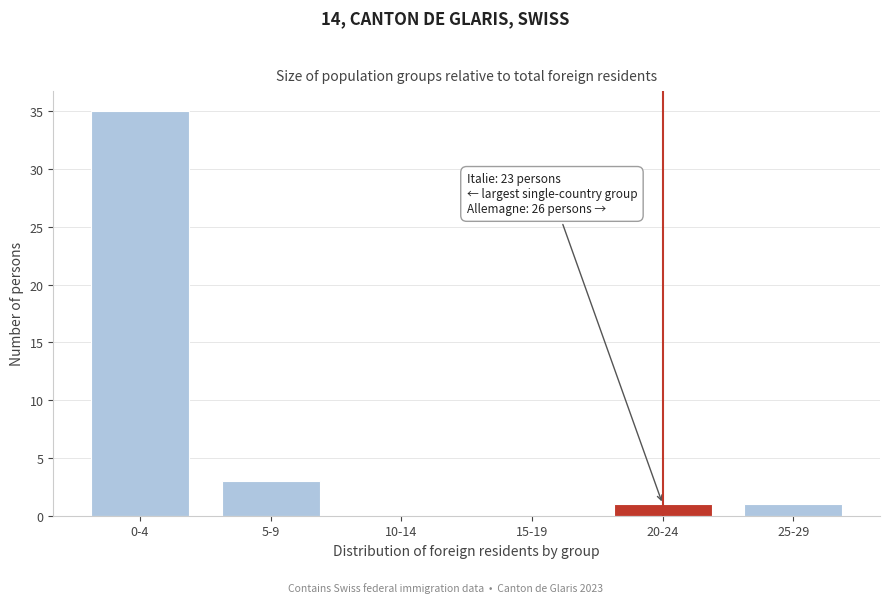

Reading left to right, list all the values displayed in this chart.

0-4=35	5-9=3	10-14=0	15-19=0	20-24=1	25-29=1